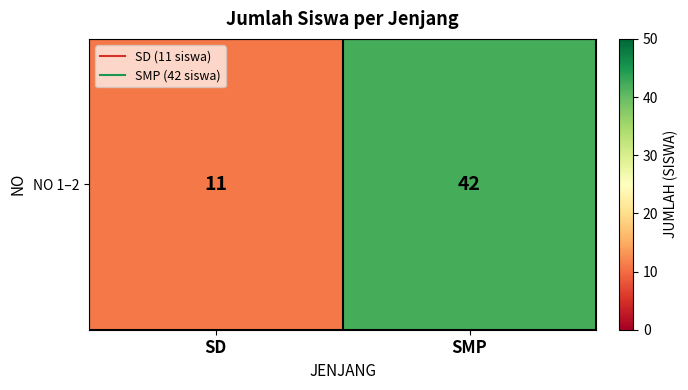

Reading right to left, transcribe all the data shown in this chart.

SMP=42	SD=11